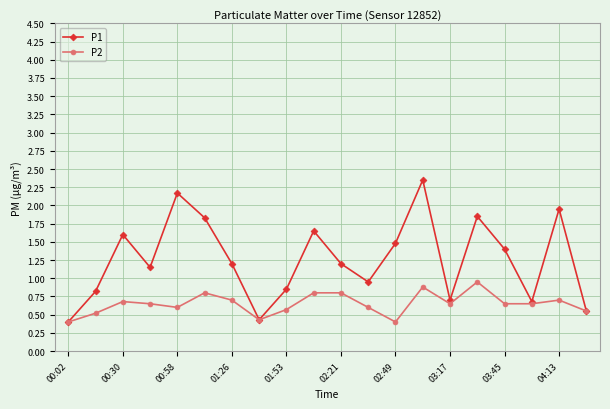

True or false: P1 has more than 0 interior local peaks.

True